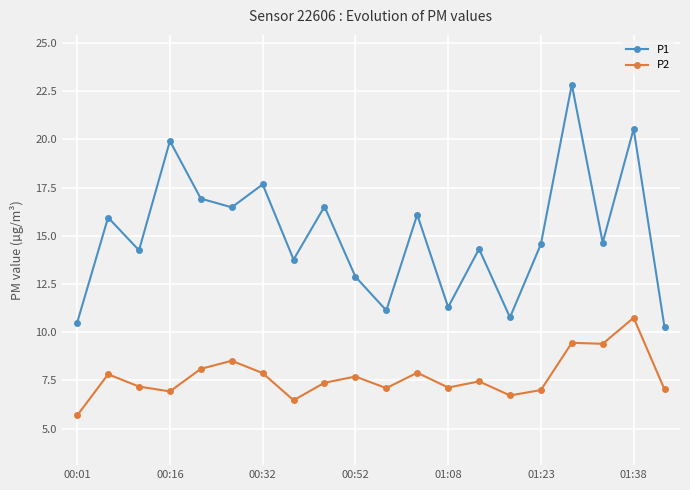

What is the maximum value shown in the chart?

22.9